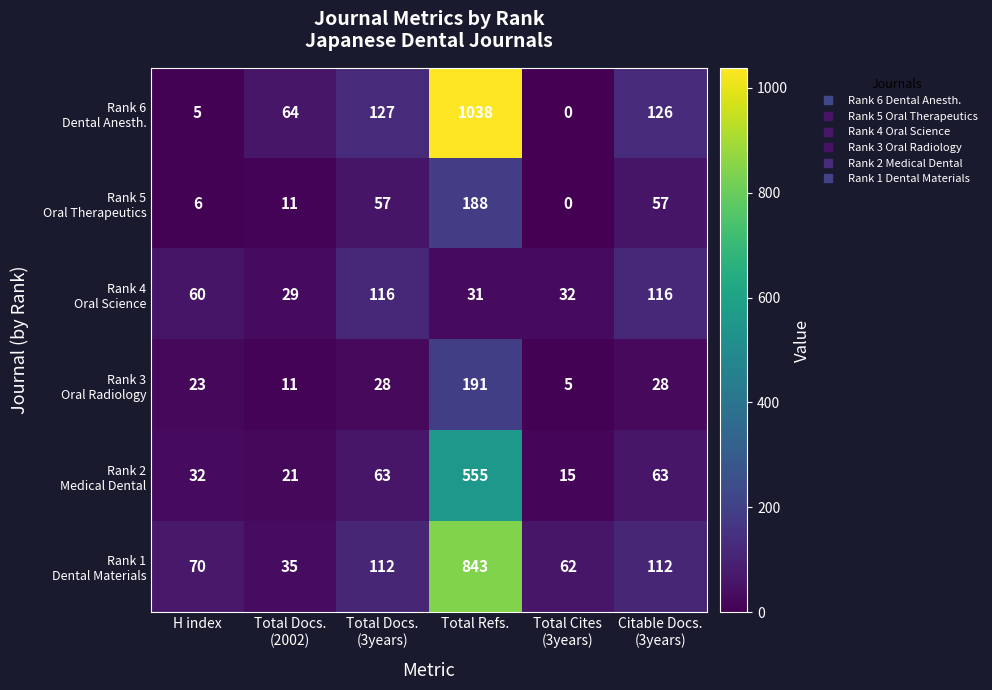

At which category is the sum across all series the highest?

Total Refs.